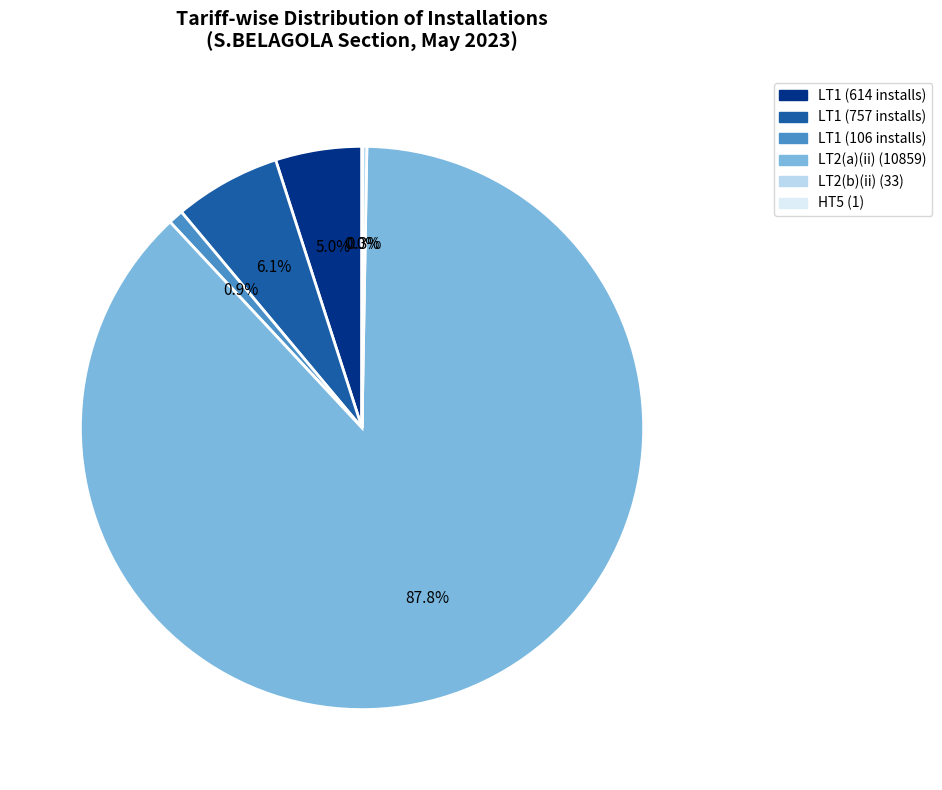

Is there a majority slice in this chart?

Yes